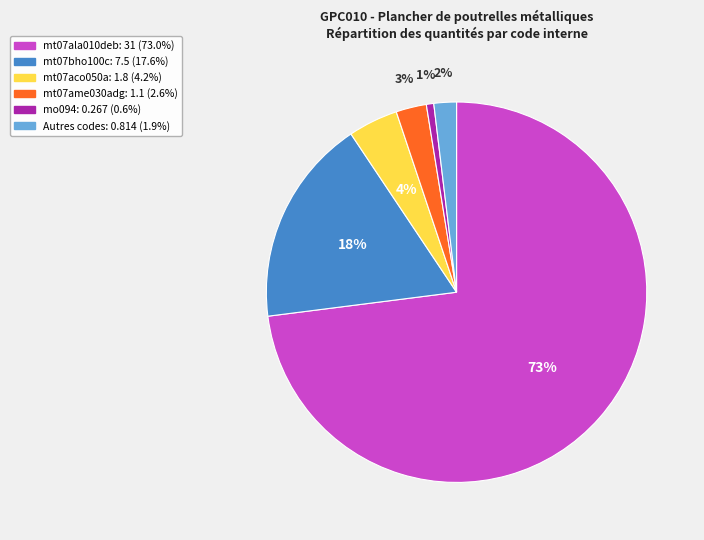

Does any single category account for the majority?

Yes